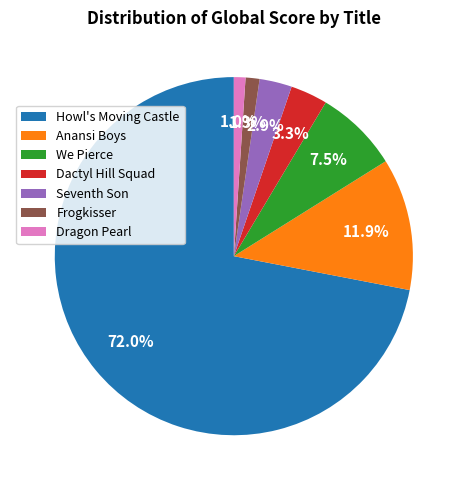

To the nearest percent, what is the average slice percentage?

14%